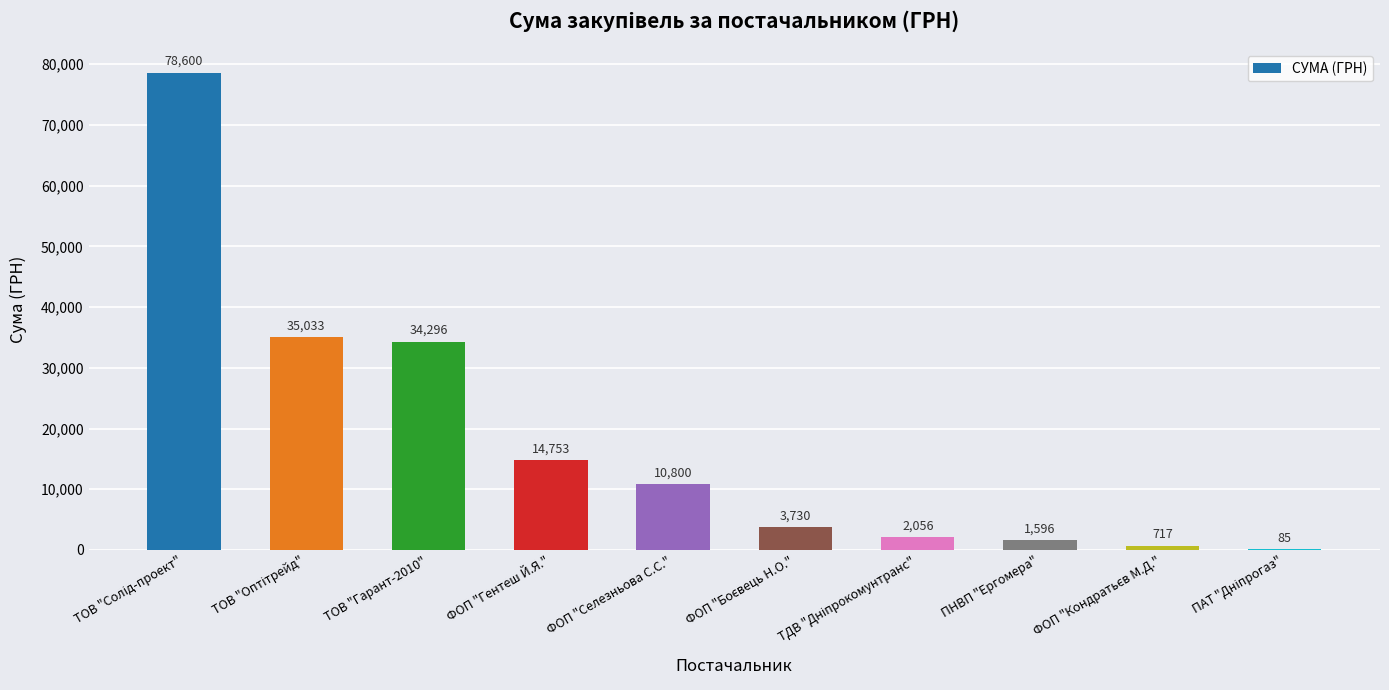

What is the maximum value shown in the chart?

78600.0